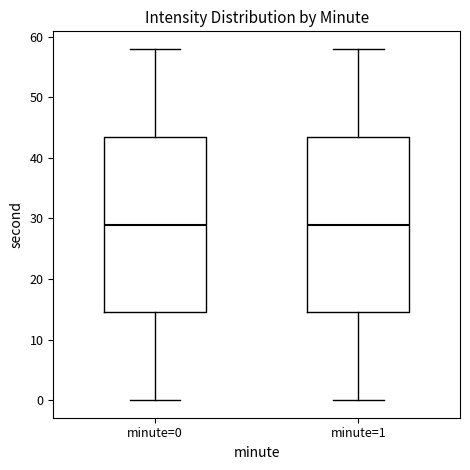

Reading left to right, read every box against the y-axis: the position of its median line, the range the box covers, and the ends of its whiskers. The values are not printed on the chart, so give them approximately, as read against the axis.

minute=0: median 29, box 15 to 44, whiskers 0 to 58
minute=1: median 29, box 15 to 44, whiskers 0 to 58